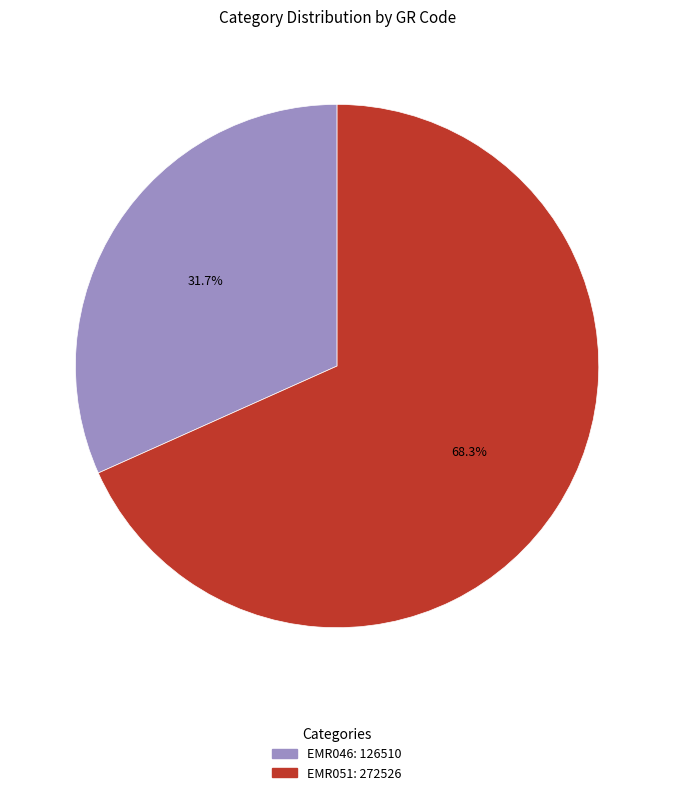

The EMR046 slice represents 39% of the pie. True or false?

False